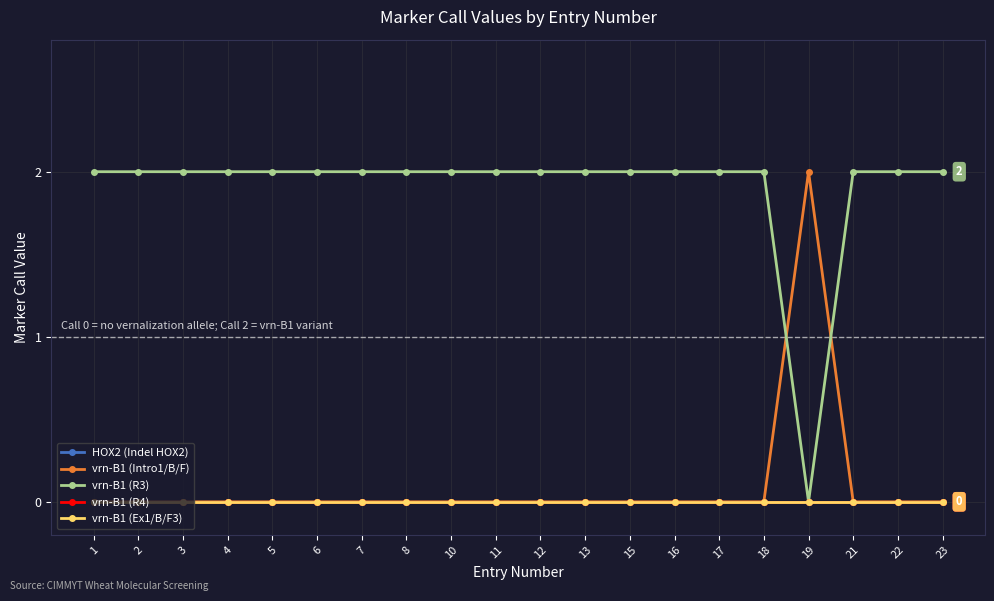

Does the chart display data point markers on the line(s)?

Yes